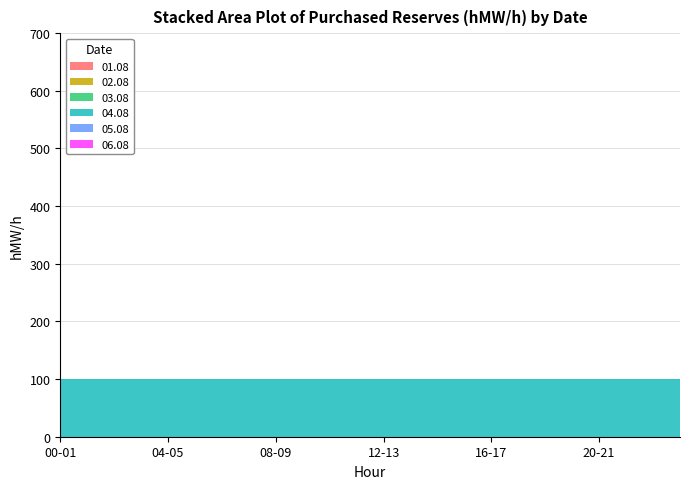

Reading left to right, transcribe all the data shown in this chart.

01.08: 00-01=0	01-02=0	02-03=0	03-04=0	04-05=0	05-06=0	06-07=0	07-08=0	08-09=0	09-10=0	10-11=0	11-12=0	12-13=0	13-14=0	14-15=0	15-16=0	16-17=0	17-18=0	18-19=0	19-20=0	20-21=0	21-22=0	22-23=0	23-24=0
02.08: 00-01=0	01-02=0	02-03=0	03-04=0	04-05=0	05-06=0	06-07=0	07-08=0	08-09=0	09-10=0	10-11=0	11-12=0	12-13=0	13-14=0	14-15=0	15-16=0	16-17=0	17-18=0	18-19=0	19-20=0	20-21=0	21-22=0	22-23=0	23-24=0
03.08: 00-01=0	01-02=0	02-03=0	03-04=0	04-05=0	05-06=0	06-07=0	07-08=0	08-09=0	09-10=0	10-11=0	11-12=0	12-13=0	13-14=0	14-15=0	15-16=0	16-17=0	17-18=0	18-19=0	19-20=0	20-21=0	21-22=0	22-23=0	23-24=0
04.08: 00-01=100	01-02=100	02-03=100	03-04=100	04-05=100	05-06=100	06-07=100	07-08=100	08-09=100	09-10=100	10-11=100	11-12=100	12-13=100	13-14=100	14-15=100	15-16=100	16-17=100	17-18=100	18-19=100	19-20=100	20-21=100	21-22=100	22-23=100	23-24=100
05.08: 00-01=0	01-02=0	02-03=0	03-04=0	04-05=0	05-06=0	06-07=0	07-08=0	08-09=0	09-10=0	10-11=0	11-12=0	12-13=0	13-14=0	14-15=0	15-16=0	16-17=0	17-18=0	18-19=0	19-20=0	20-21=0	21-22=0	22-23=0	23-24=0
06.08: 00-01=0	01-02=0	02-03=0	03-04=0	04-05=0	05-06=0	06-07=0	07-08=0	08-09=0	09-10=0	10-11=0	11-12=0	12-13=0	13-14=0	14-15=0	15-16=0	16-17=0	17-18=0	18-19=0	19-20=0	20-21=0	21-22=0	22-23=0	23-24=0